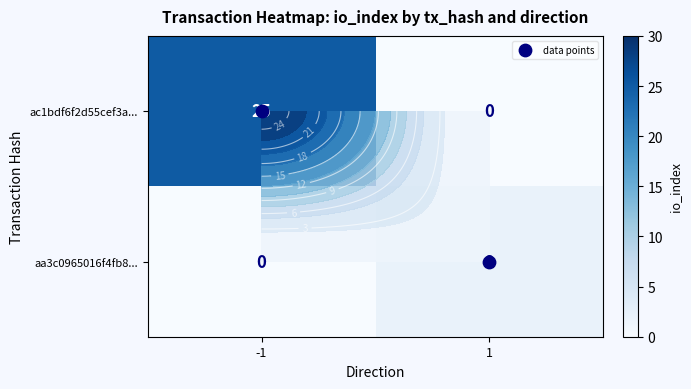

What is the spread (max minus min) of values at 1?

2